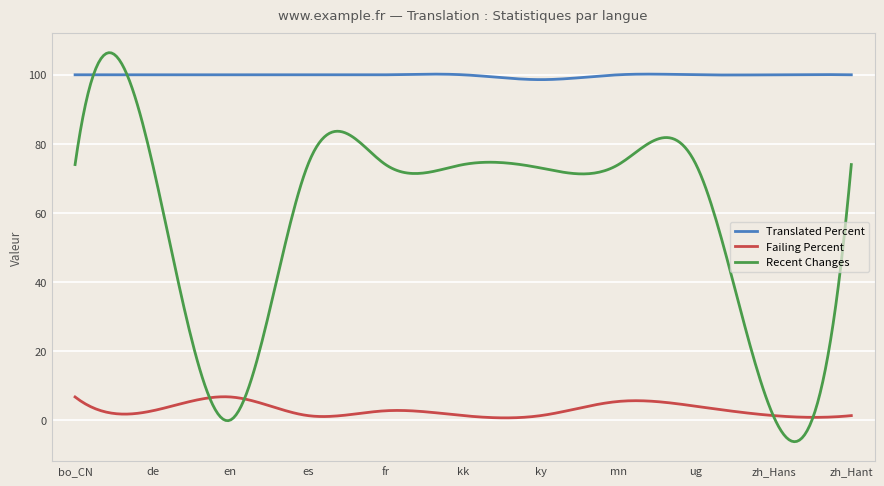

Rank the series by their average value, from highest to lowest.

Translated Percent, Recent Changes, Failing Percent